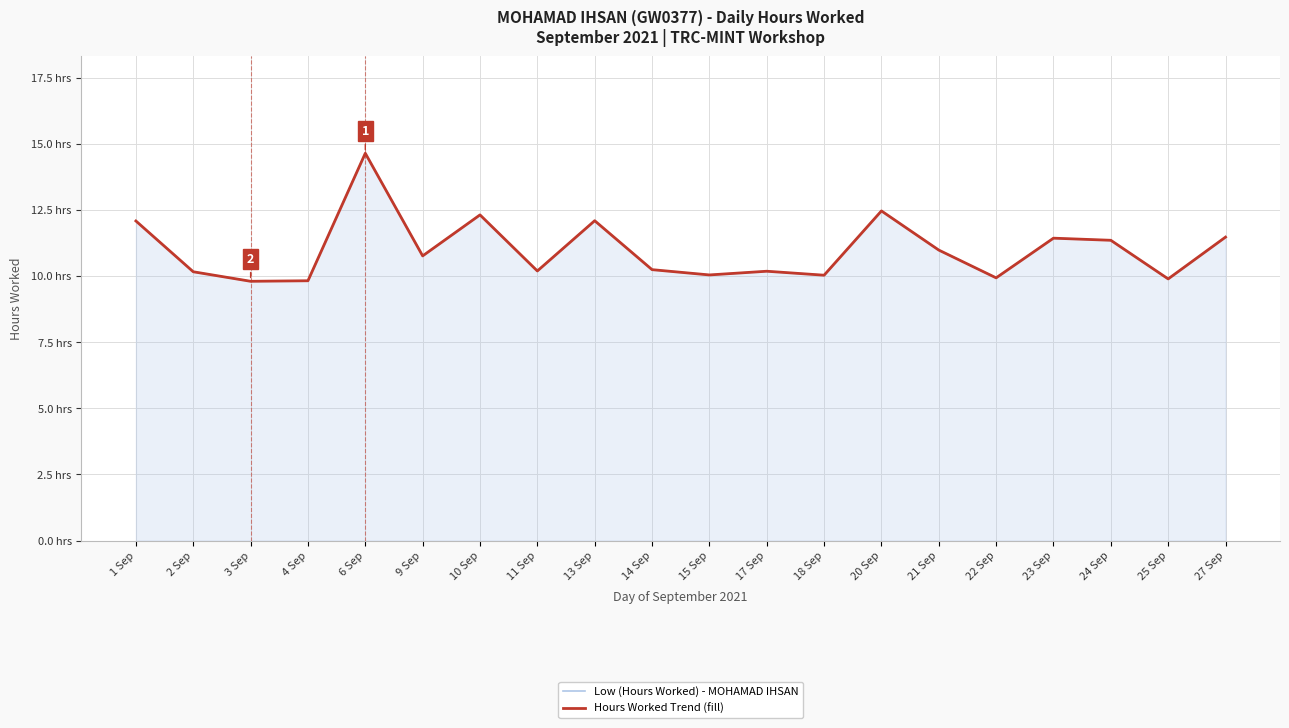

Which has a higher value, 14 Sep or 22 Sep?

14 Sep